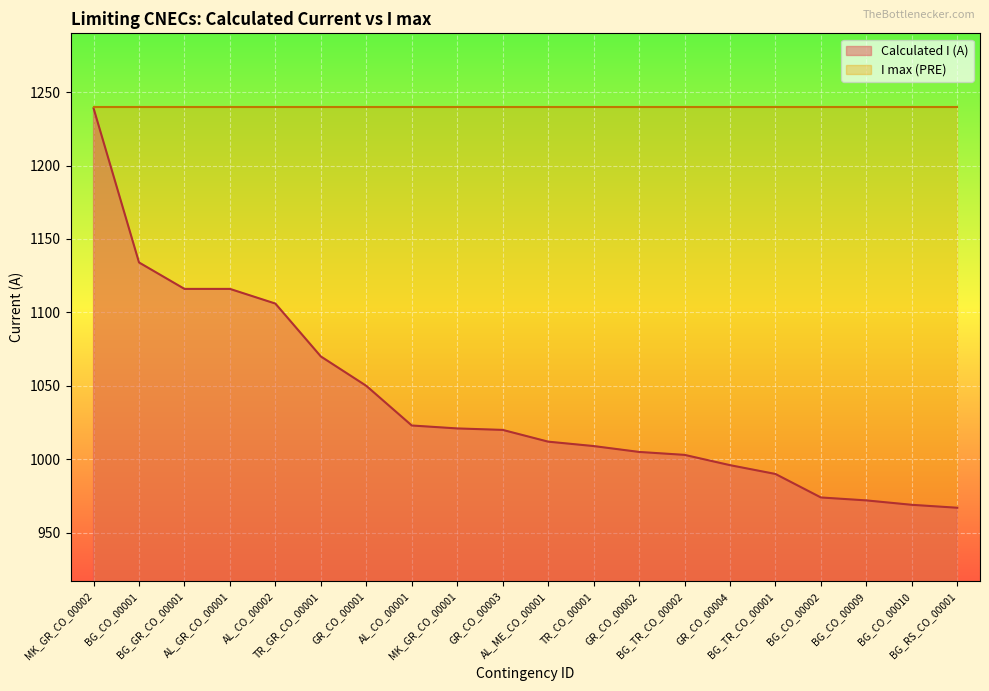

What is the label of the 9th point from the right?

TR_CO_00001